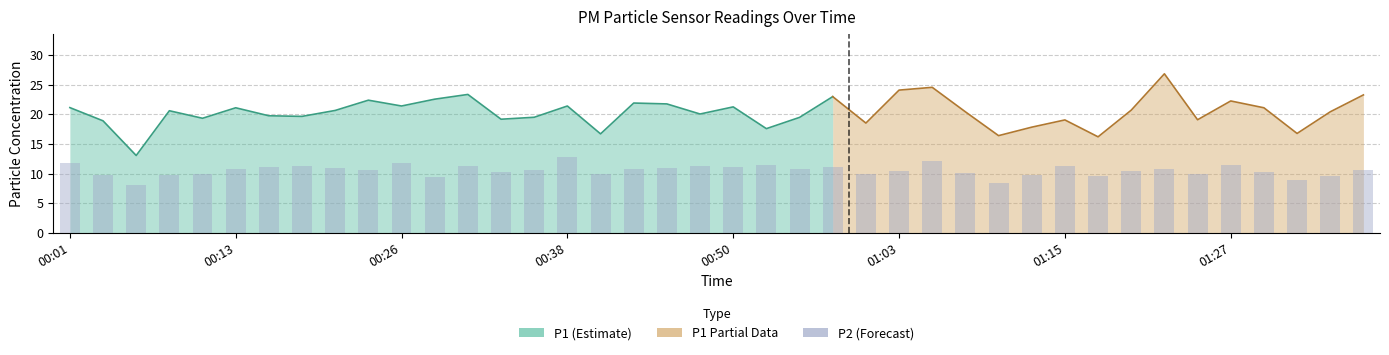

What is the value of the 20th bar from the left?

11.2